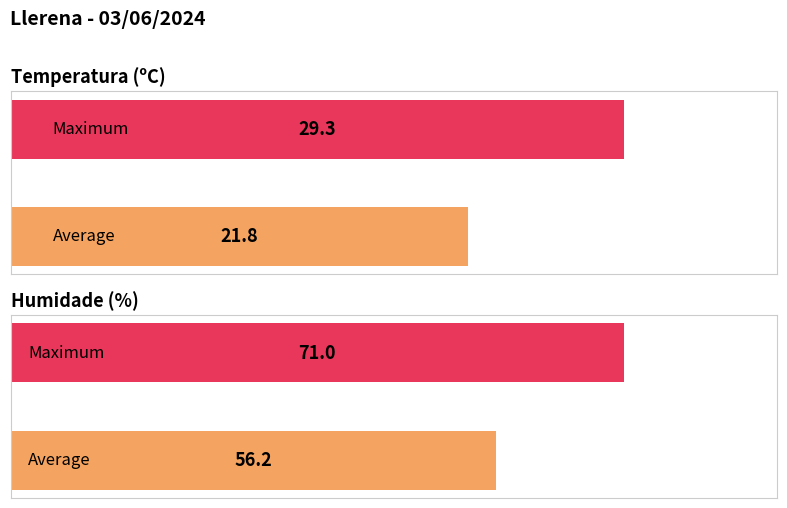

Which series has the widest spread of values?

Humidade (%)